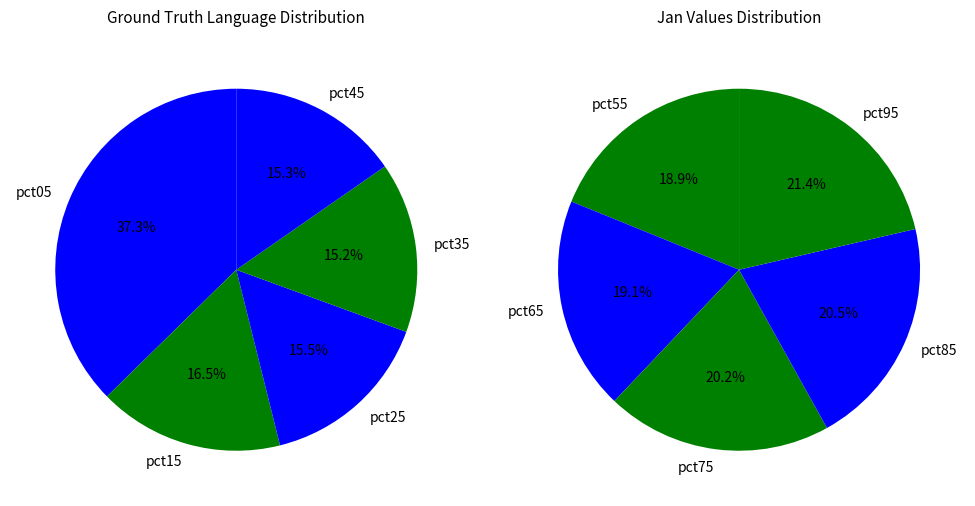

Which has a higher value, pct25 or pct65?

pct65